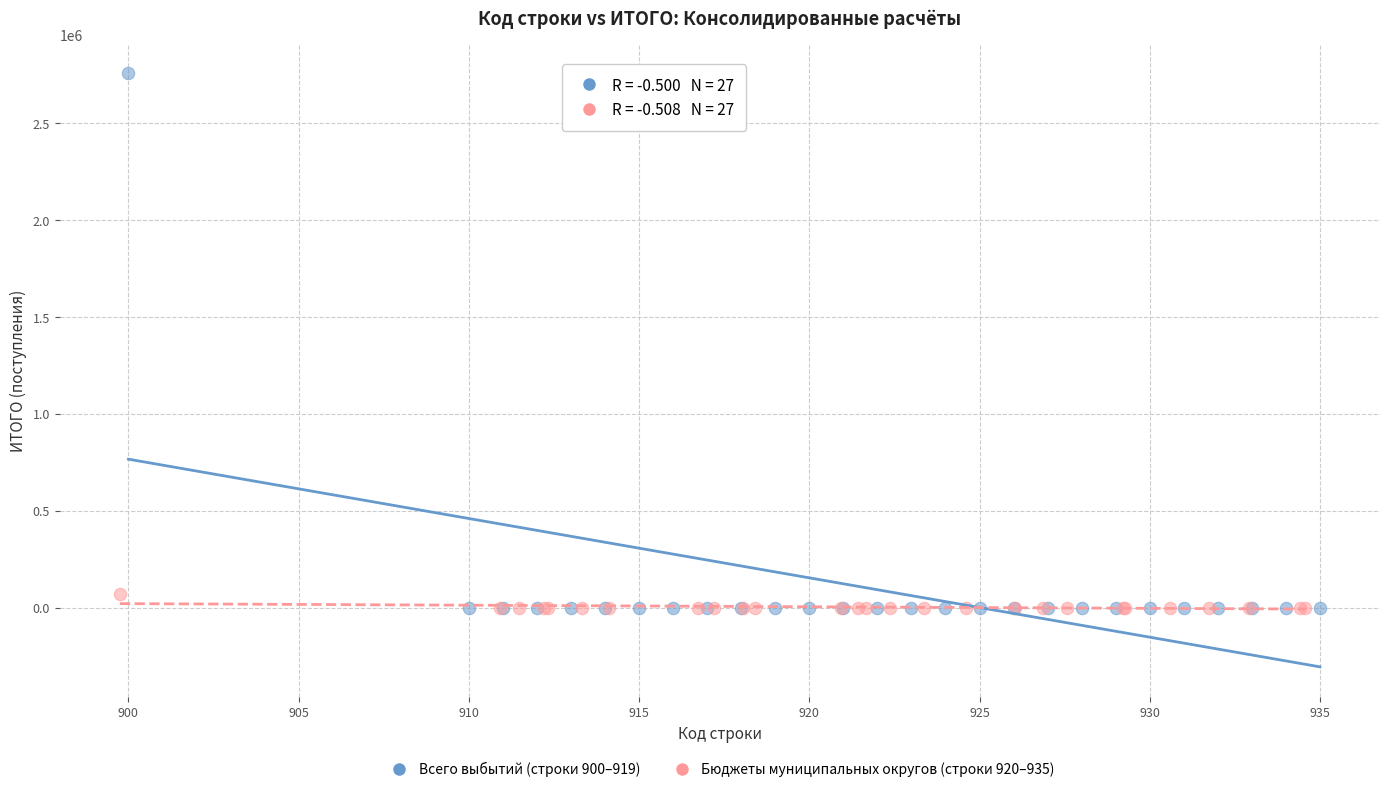

Which series reaches the maximum Y coordinate?

Всего выбытий (строки 900–919)